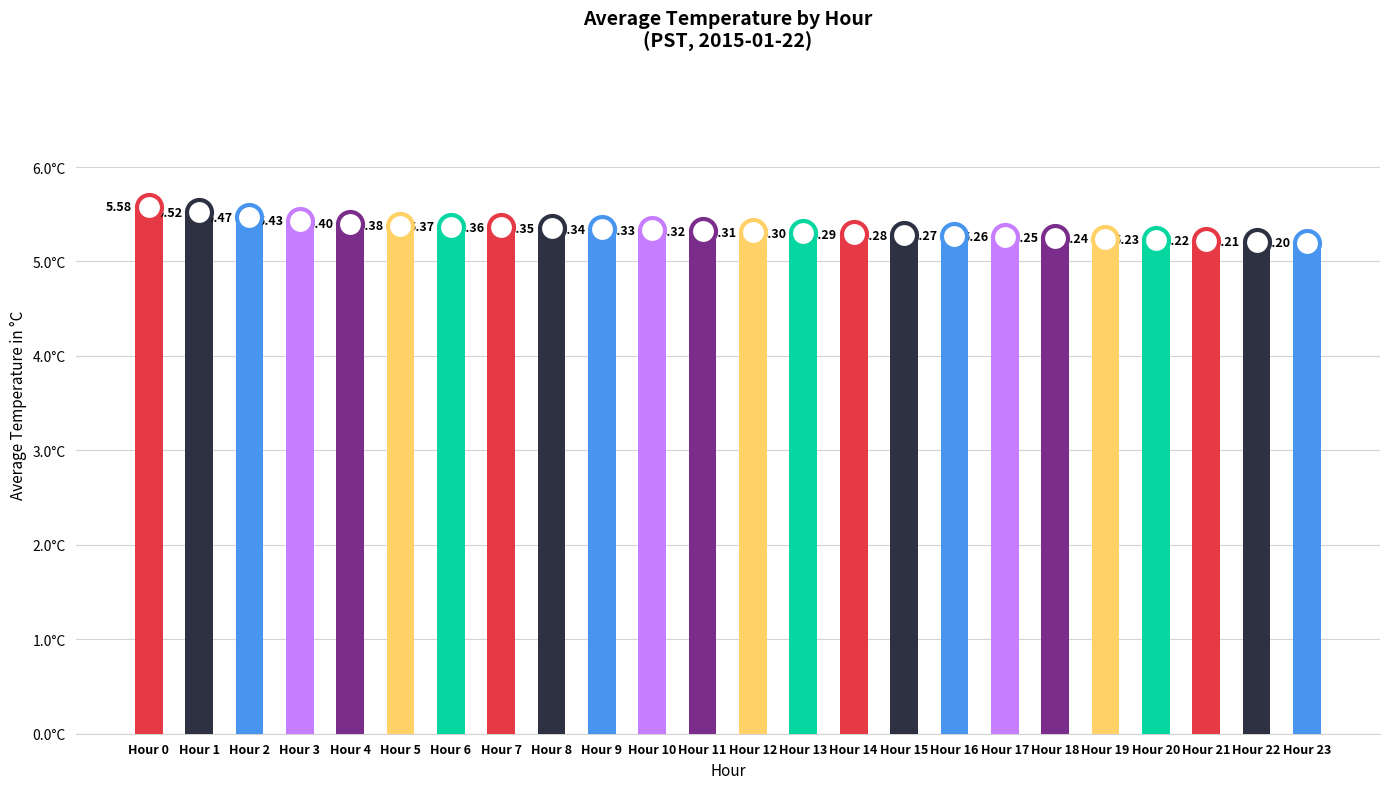

How many bars are there in total?

24